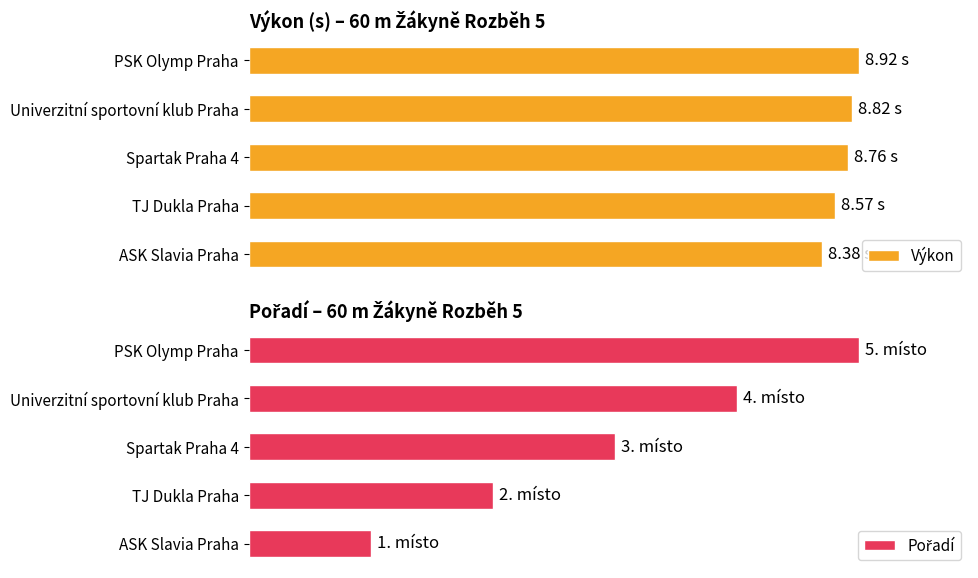

What is the difference between the maximum and minimum values in the Pořadí series?

0.8